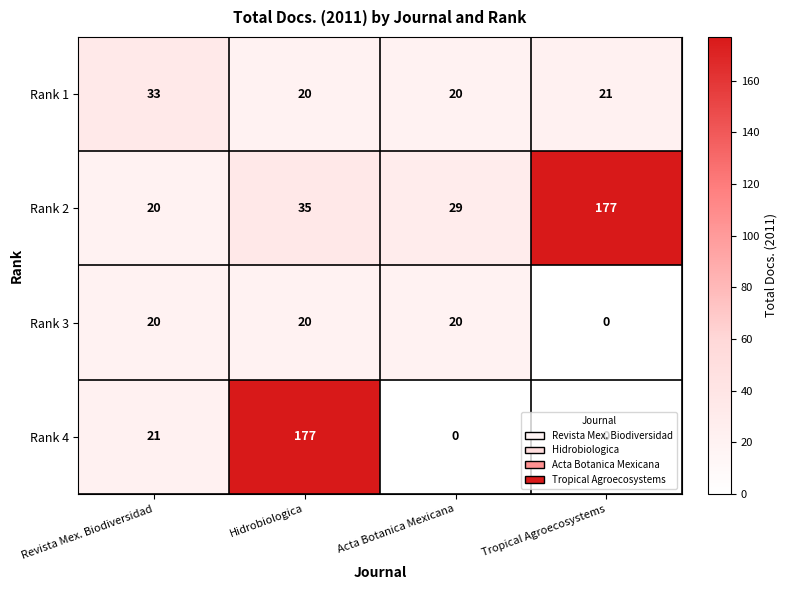

Which series has the widest spread of values?

Rank 4